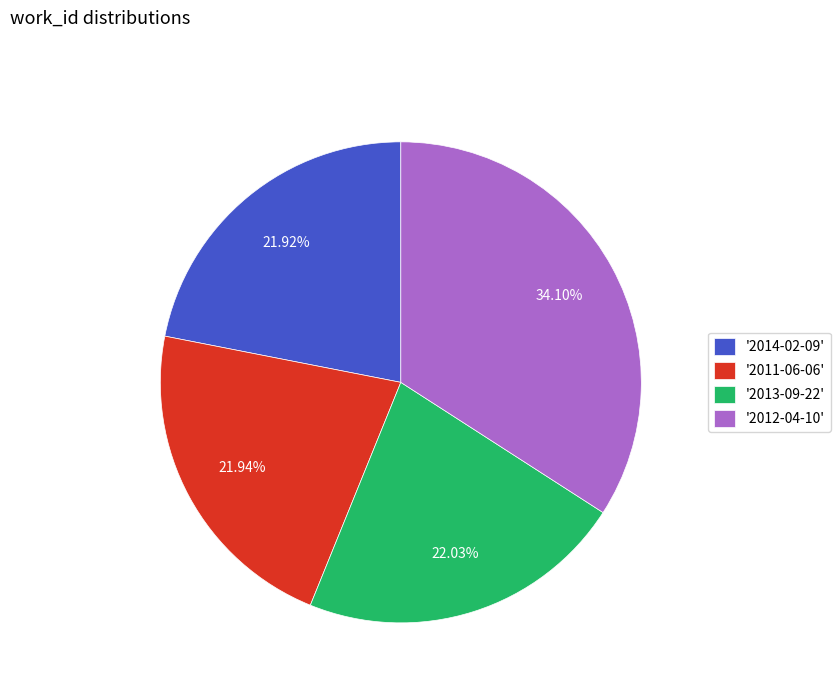

How many slices are in this pie chart?

4